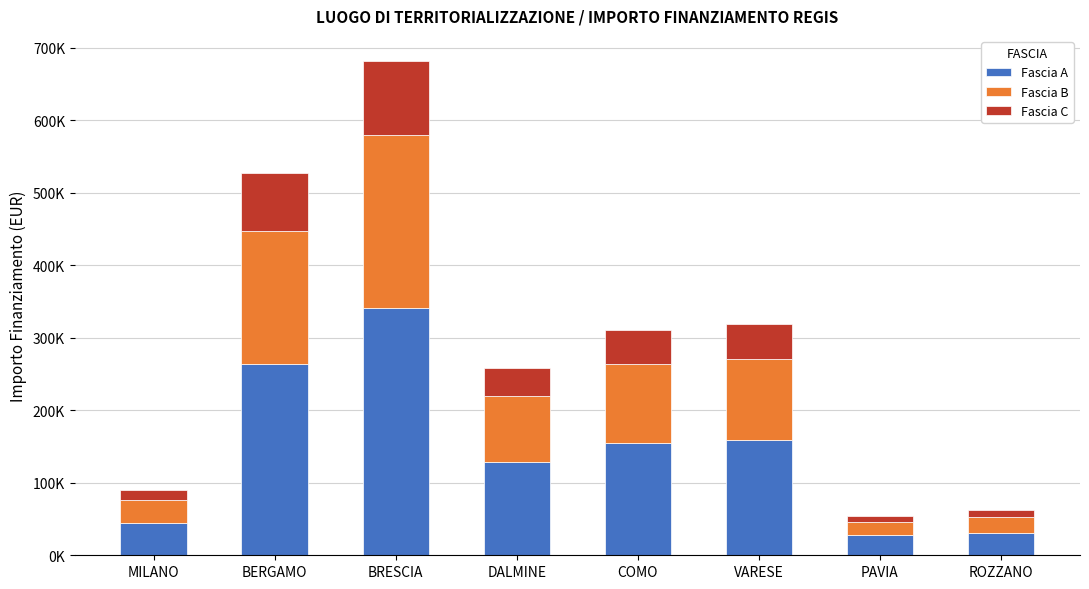

The Fascia B series shows 95397.6 at BRESCIA. True or false?

False